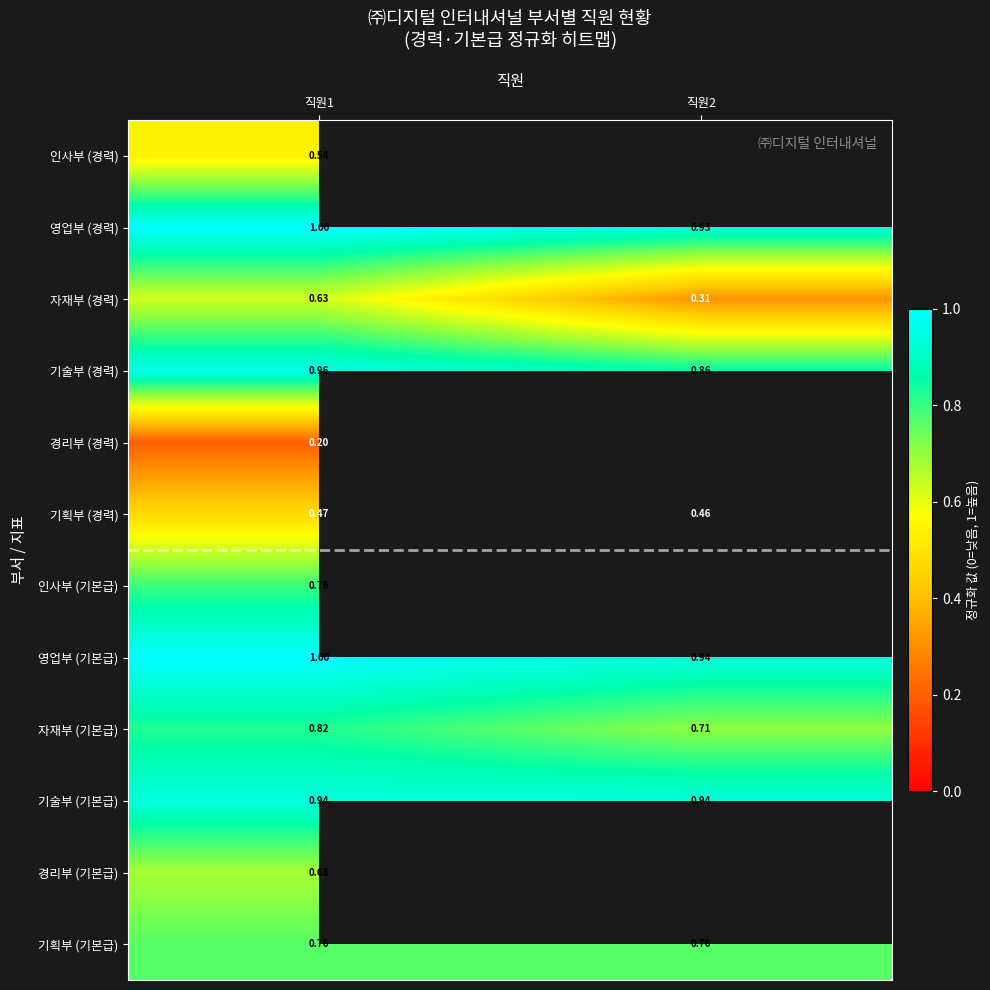

Where is 기획부 (경력) nearest to the value 0?

직원2